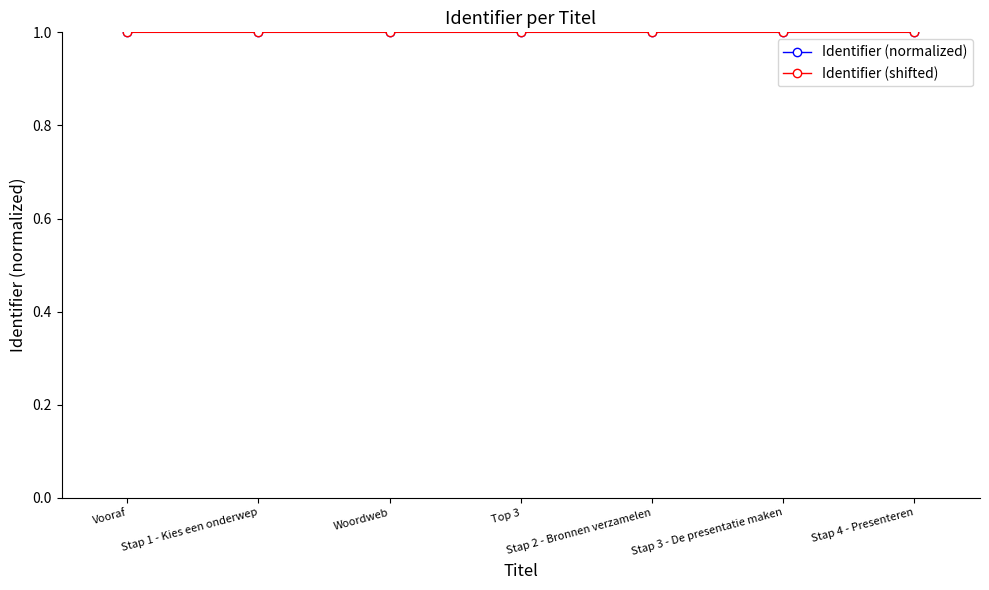

True or false: Identifier (shifted) and Identifier (normalized) cross at least once.

False